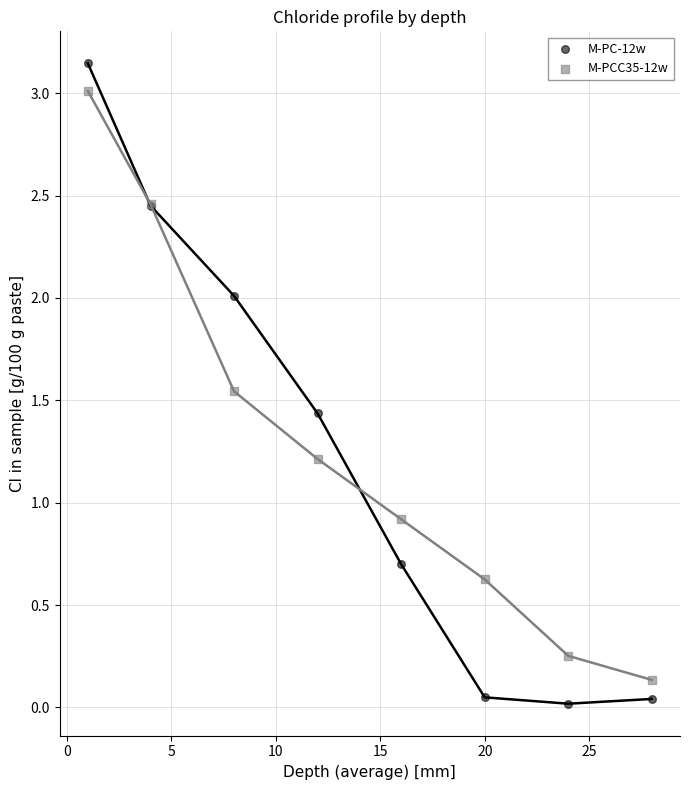

Which series has the largest Y range (max minus min)?

M-PC-12w